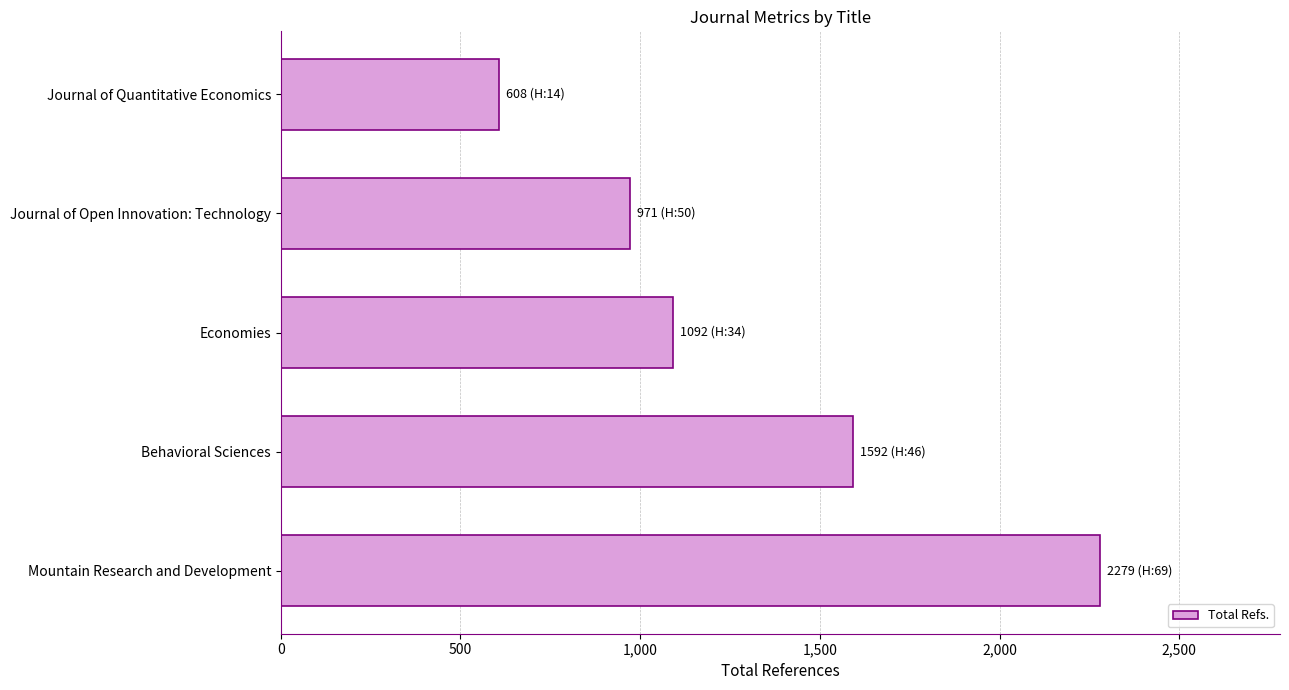

How many bars are there in total?

5